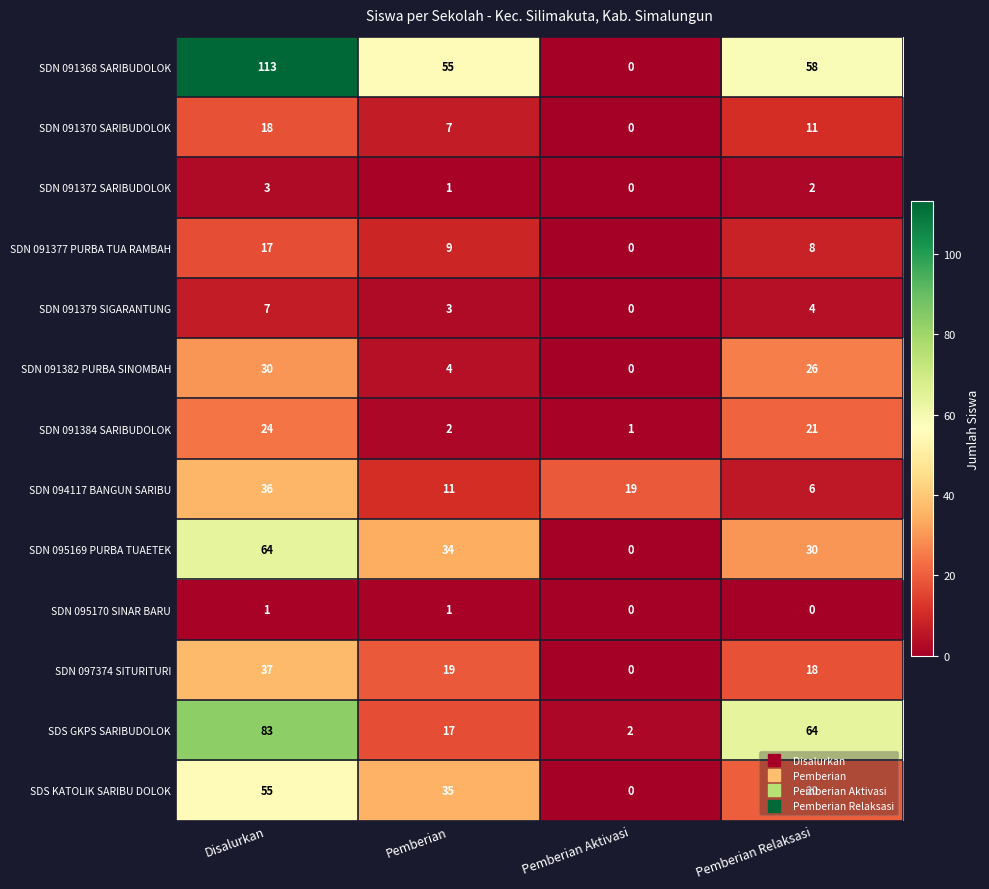

At which label does SDN 091370 SARIBUDOLOK first exceed 11?

Disalurkan